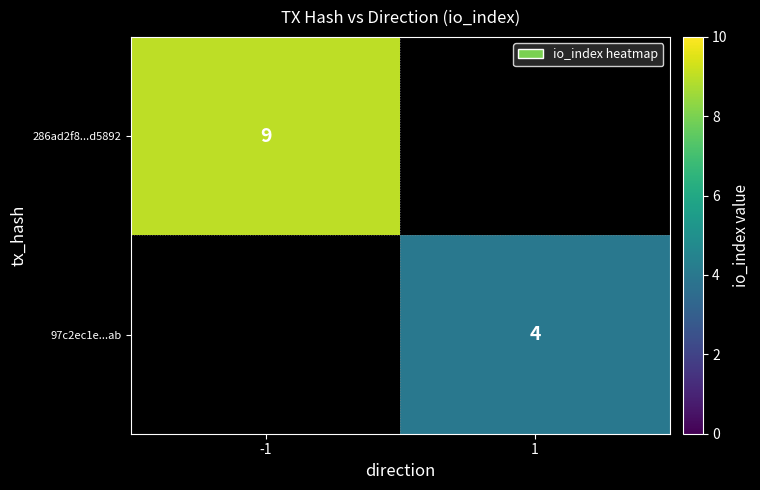

The 286ad2f8...d5892 series shows 9 at -1. True or false?

True